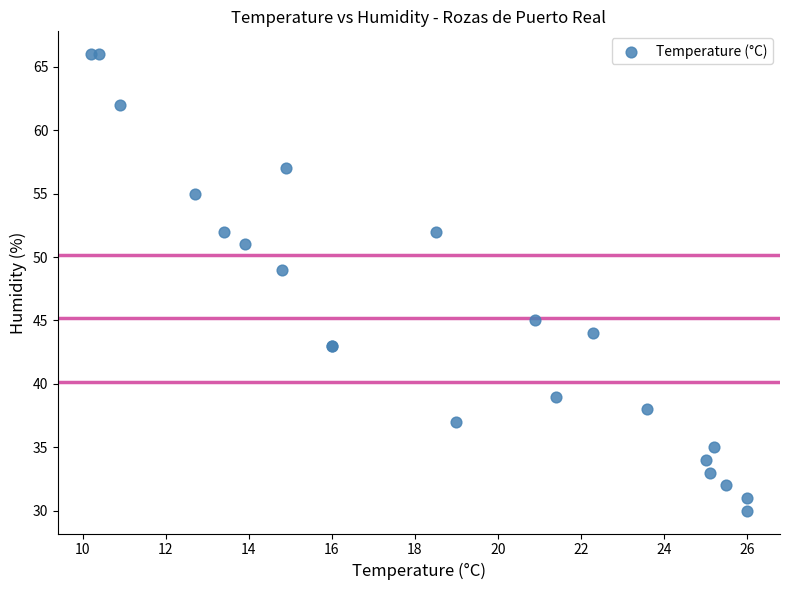

What Y value in the scatter plot is closest to 48?

49